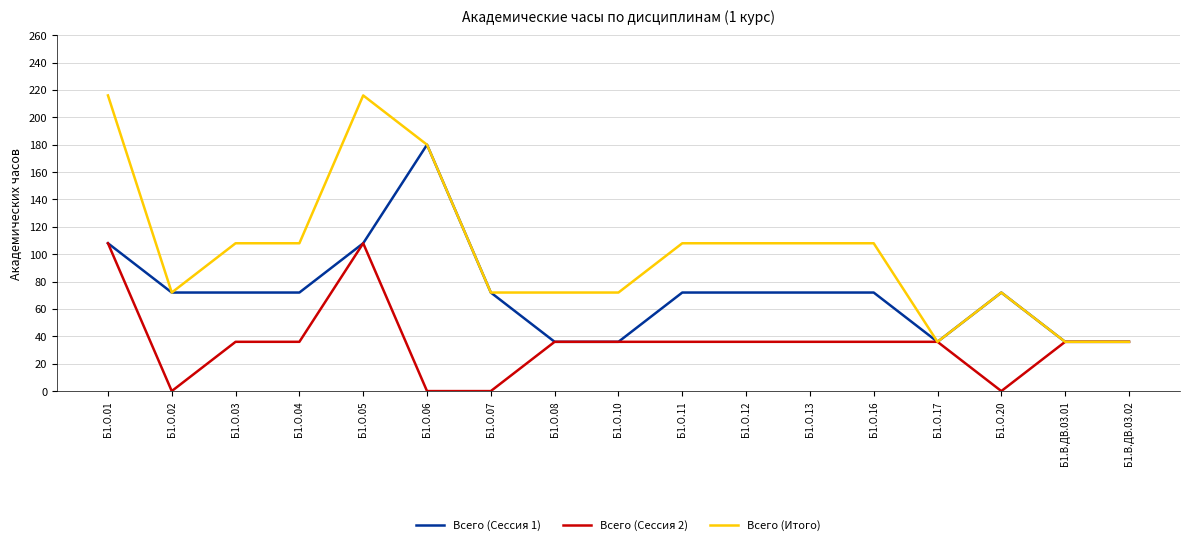

What is the greatest value displayed?

216